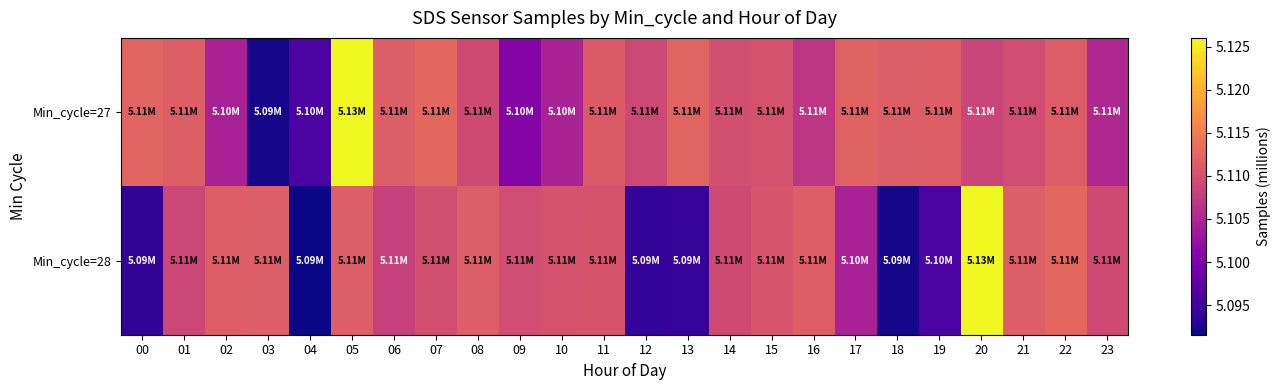

At how many categories does at least one series exceed 5?

24